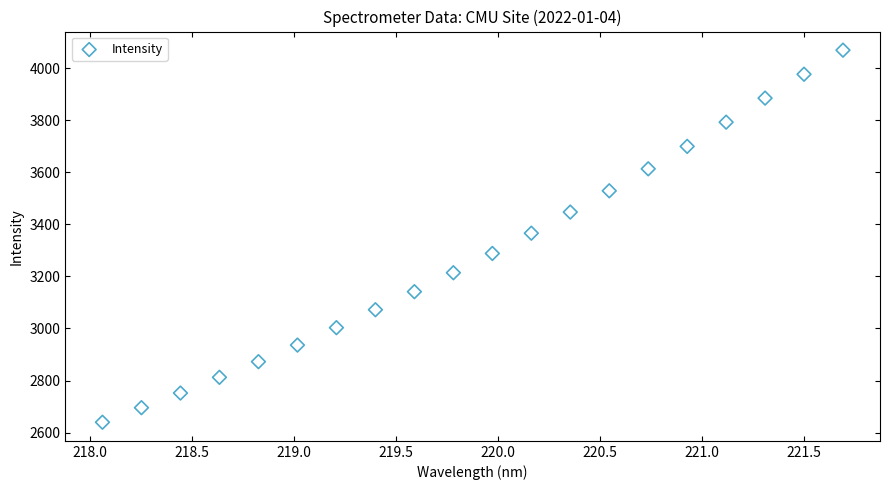

What is the range of Y values (max minus min)?

1430.3